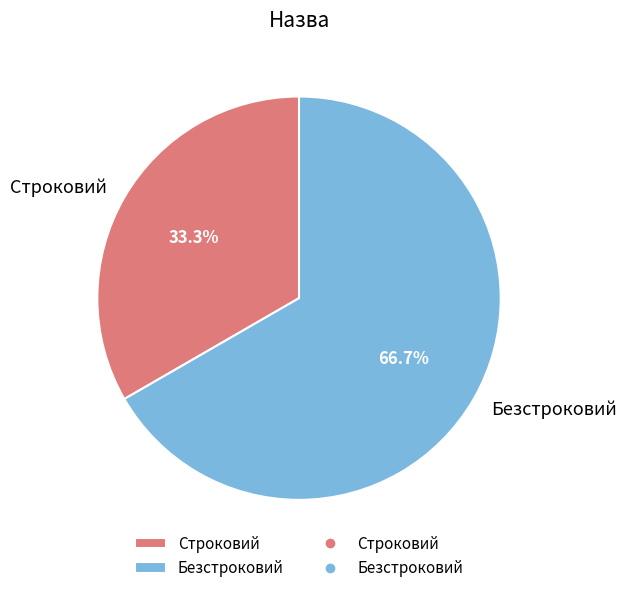

Do Безстроковий and Строковий together represent more than half of the pie?

Yes